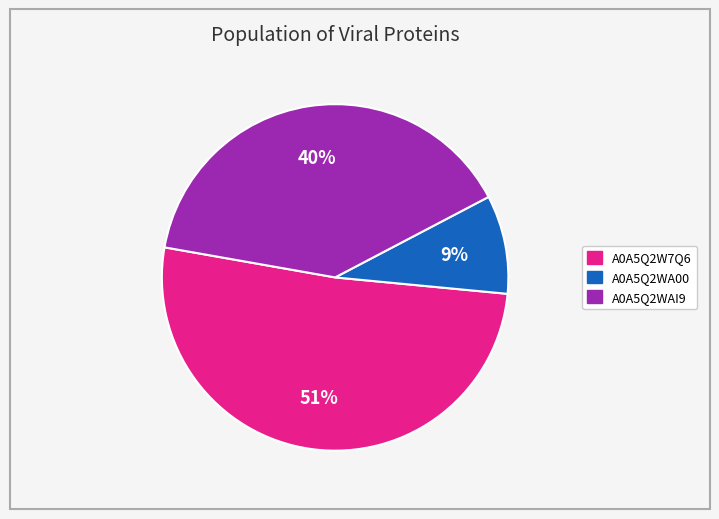

To the nearest percent, what portion does A0A5Q2WAI9 represent?

40%